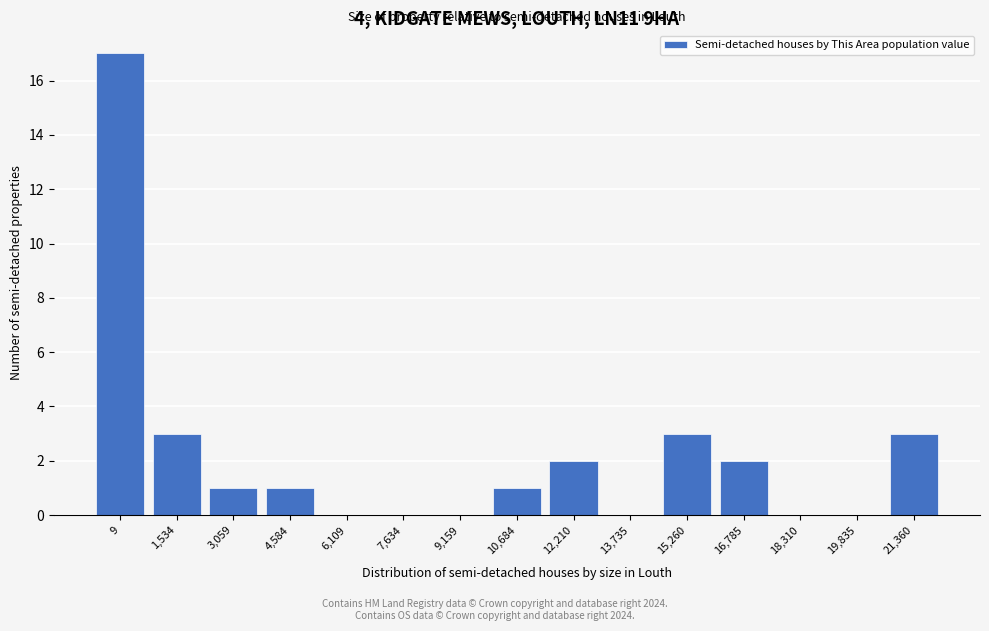

Reading left to right, list all the values displayed in this chart.

9=17	1,534=3	3,059=1	4,584=1	6,109=0	7,634=0	9,159=0	10,684=1	12,210=2	13,735=0	15,260=3	16,785=2	18,310=0	19,835=0	21,360=3